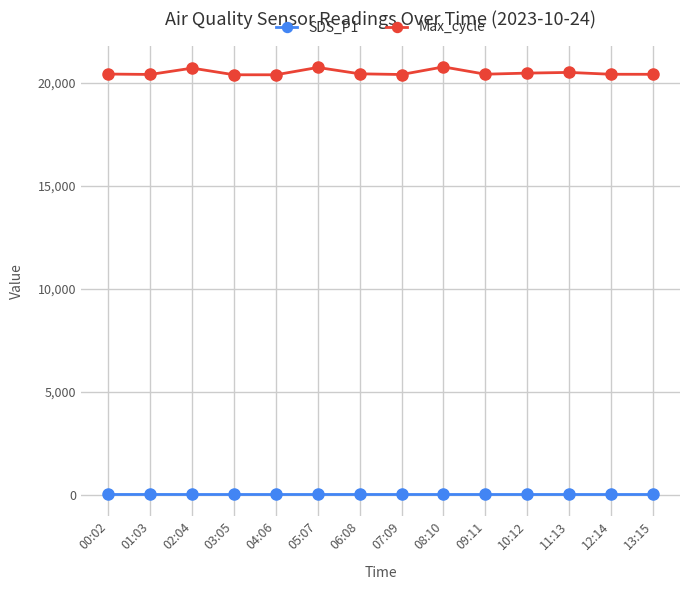

What is the label of the 9th point from the left?

08:10